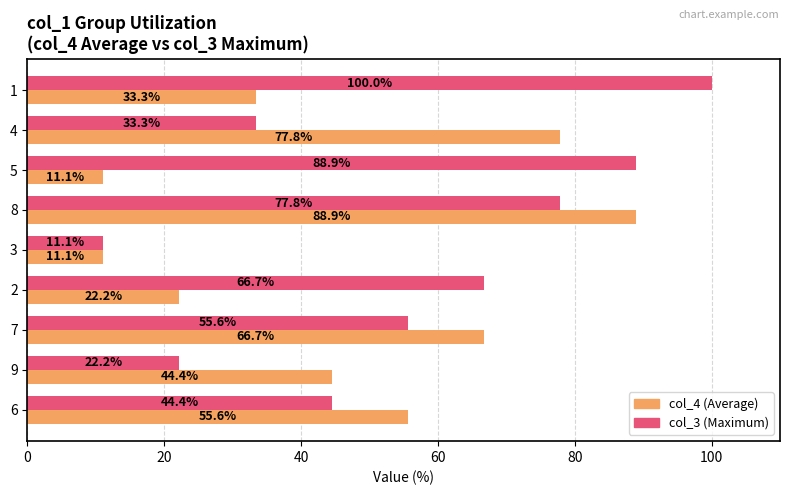

At 4, list the series in order from smallest to largest.

col_3 (Maximum), col_4 (Average)